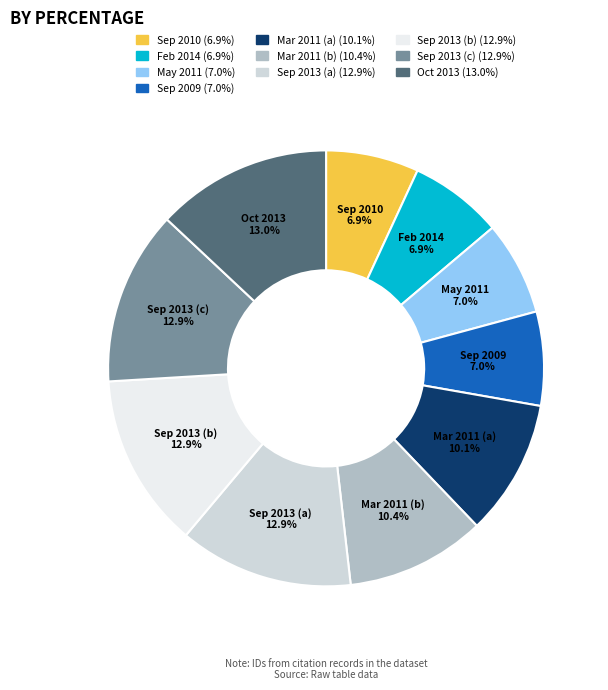

Count the number of slices in the pie.

10